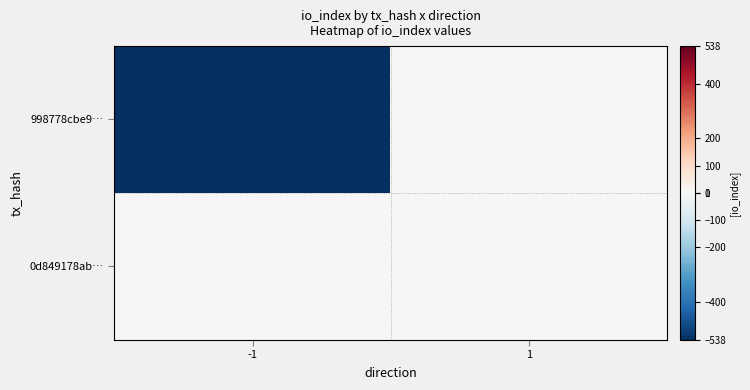

Count the number of data series in this chart.

2